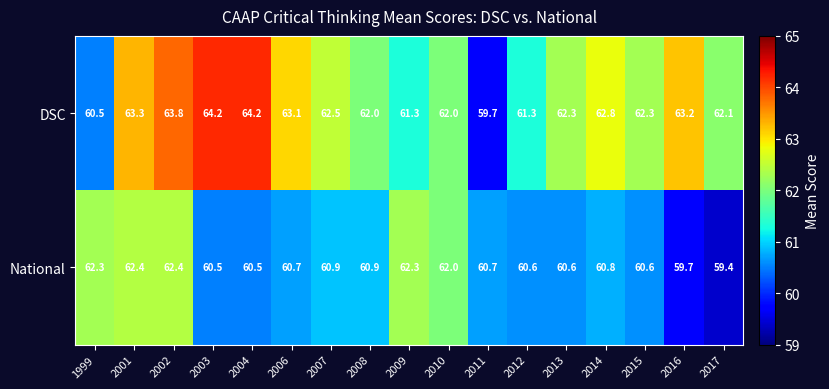

The DSC series shows 83.7 at 2010. True or false?

False